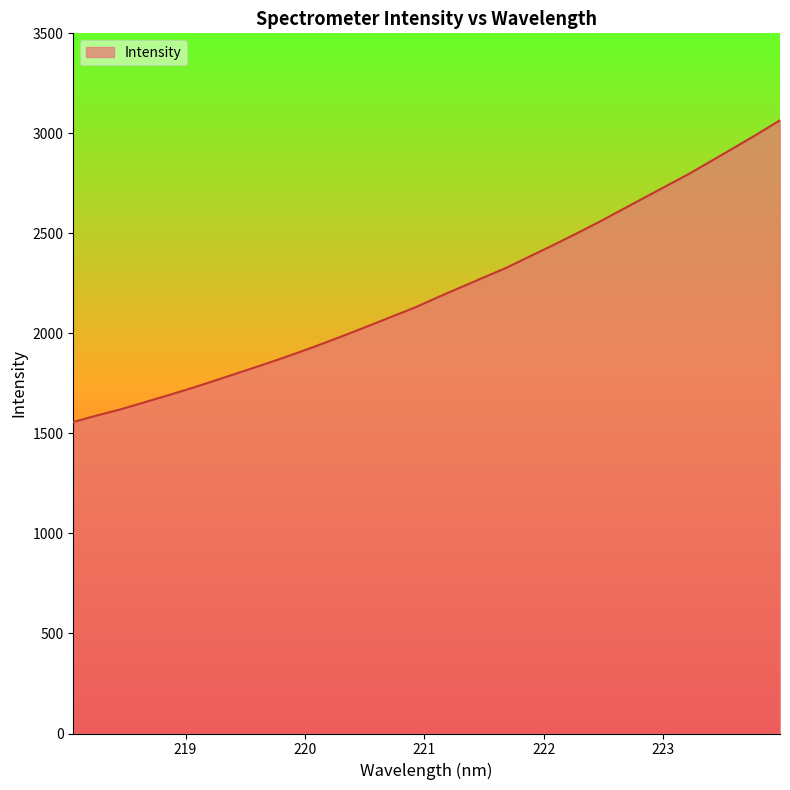

What is the difference between the maximum and minimum values?

1508.1